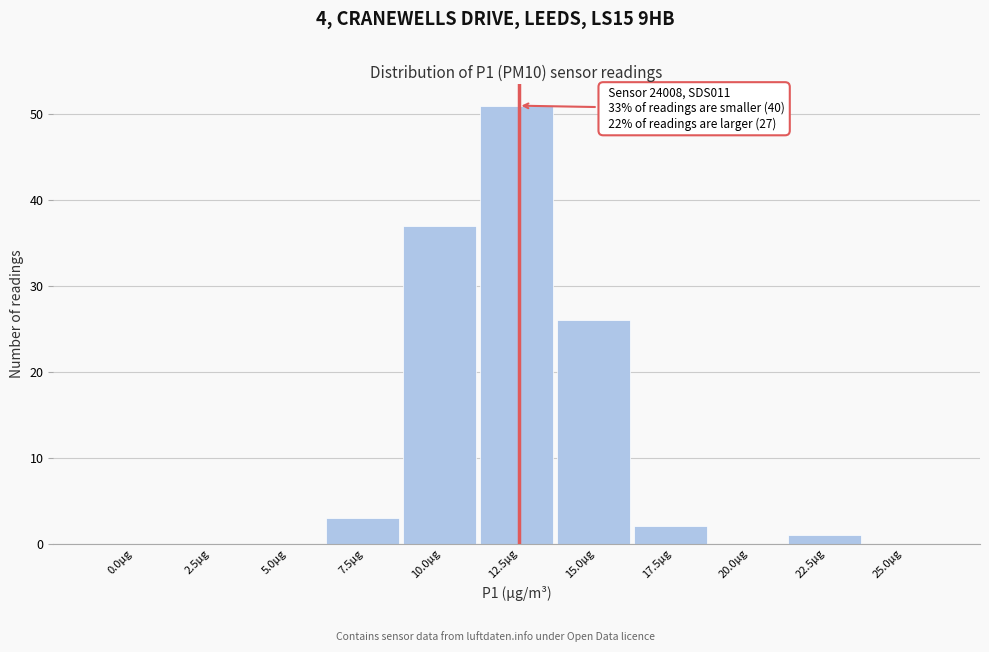

Reading right to left, what are all the values shown in this chart?

25.0μg=0	22.5μg=1	20.0μg=0	17.5μg=2	15.0μg=26	12.5μg=51	10.0μg=37	7.5μg=3	5.0μg=0	2.5μg=0	0.0μg=0